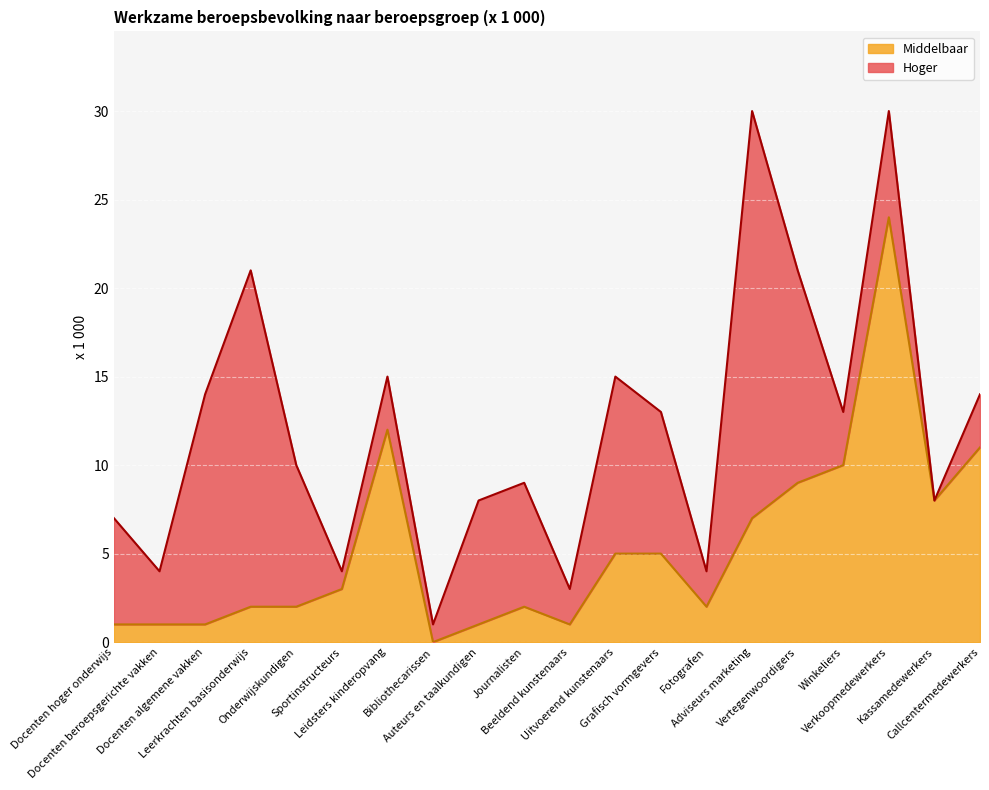

What is the change in value from Grafisch vormgevers to Winkeliers?

+5